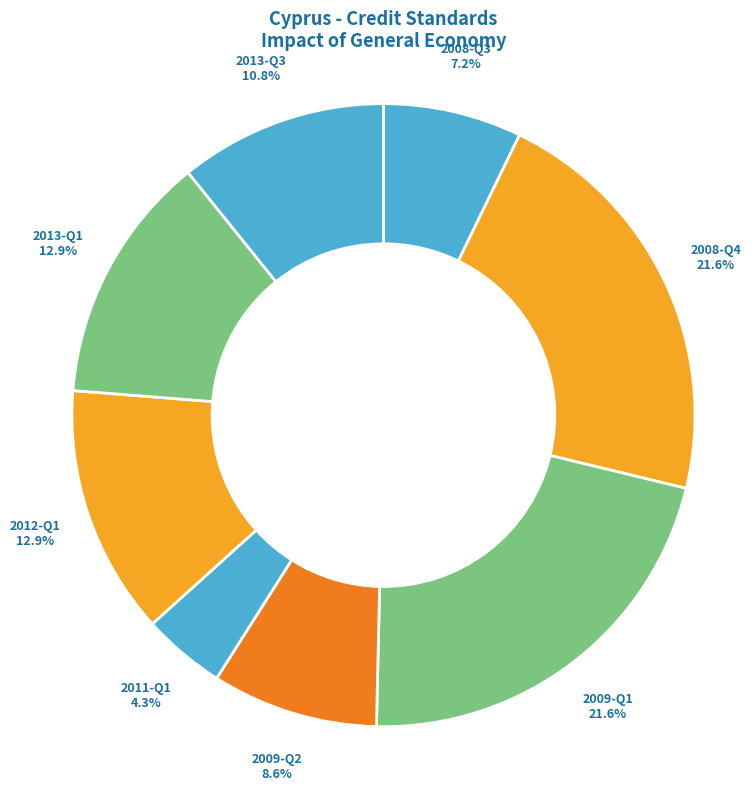

To the nearest percent, what is the combined percentage of 2011-Q1 and 2009-Q2?

13%